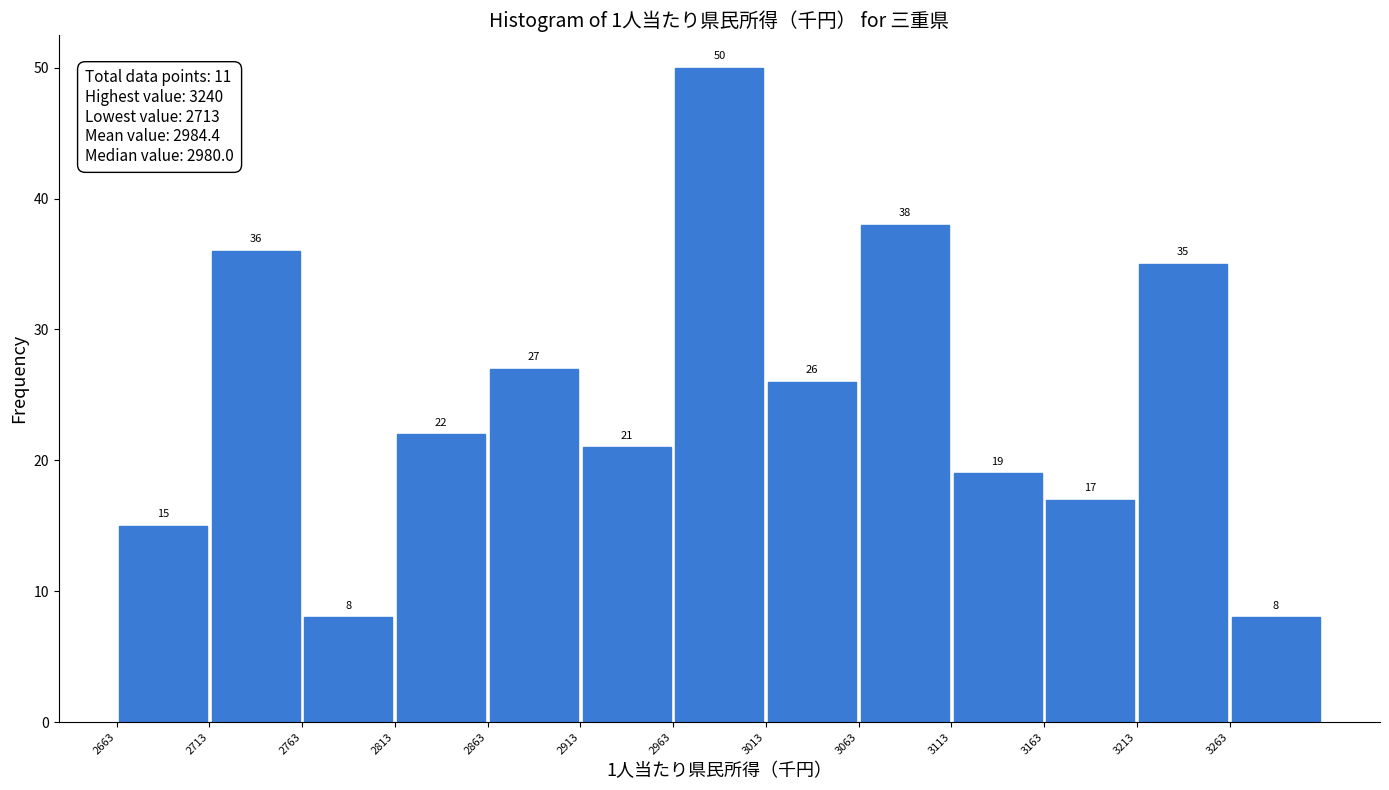

Reading left to right, list every bar in this chart as the range it spans on the x-axis followed by its height. The bar edges are not printed on the chart, so give them approximately, as read against the axis.

2663 to 2713: 15
2713 to 2763: 36
2763 to 2813: 8
2813 to 2863: 22
2863 to 2913: 27
2913 to 2963: 21
2963 to 3013: 50
3013 to 3063: 26
3063 to 3113: 38
3113 to 3163: 19
3163 to 3213: 17
3213 to 3263: 35
3263 to 3313: 8